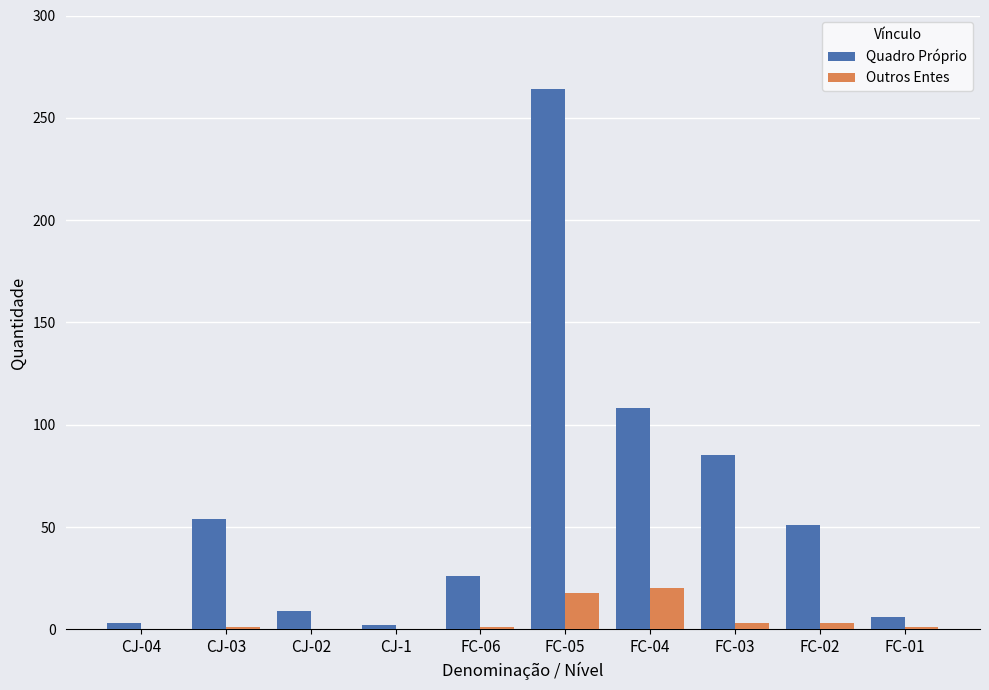

How many categories are shown in the chart?

10